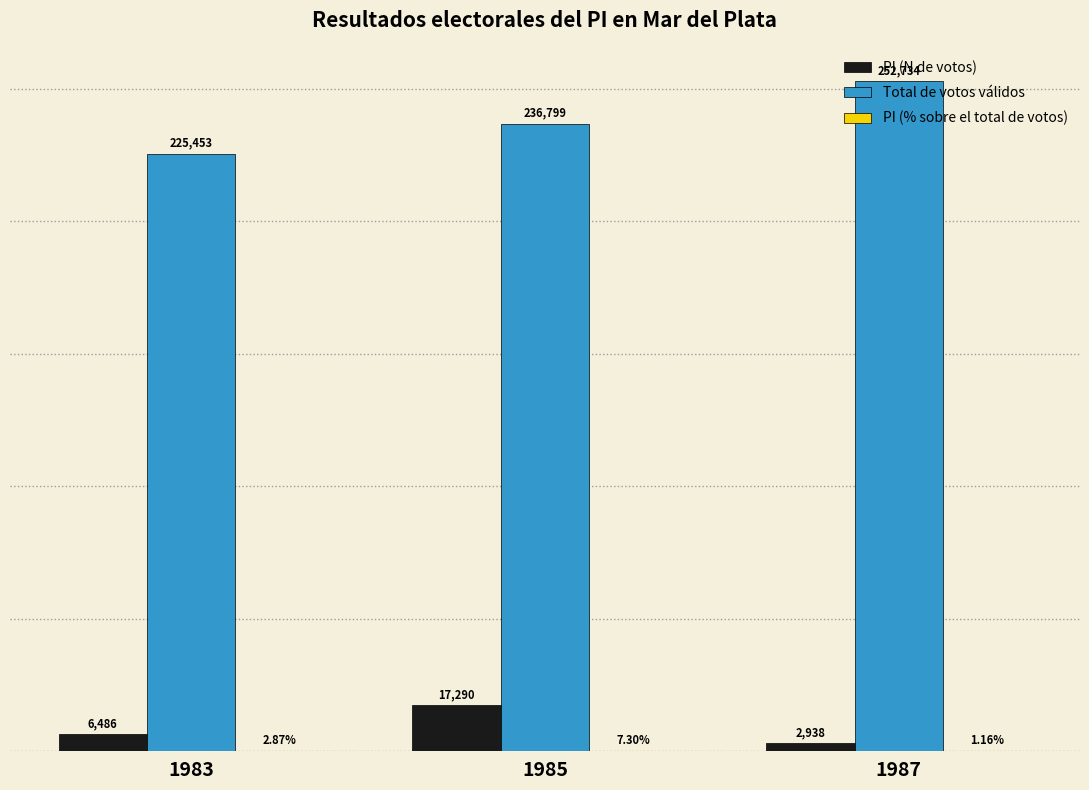

Which series changed the most between 1983 and 1985?

Total de votos válidos